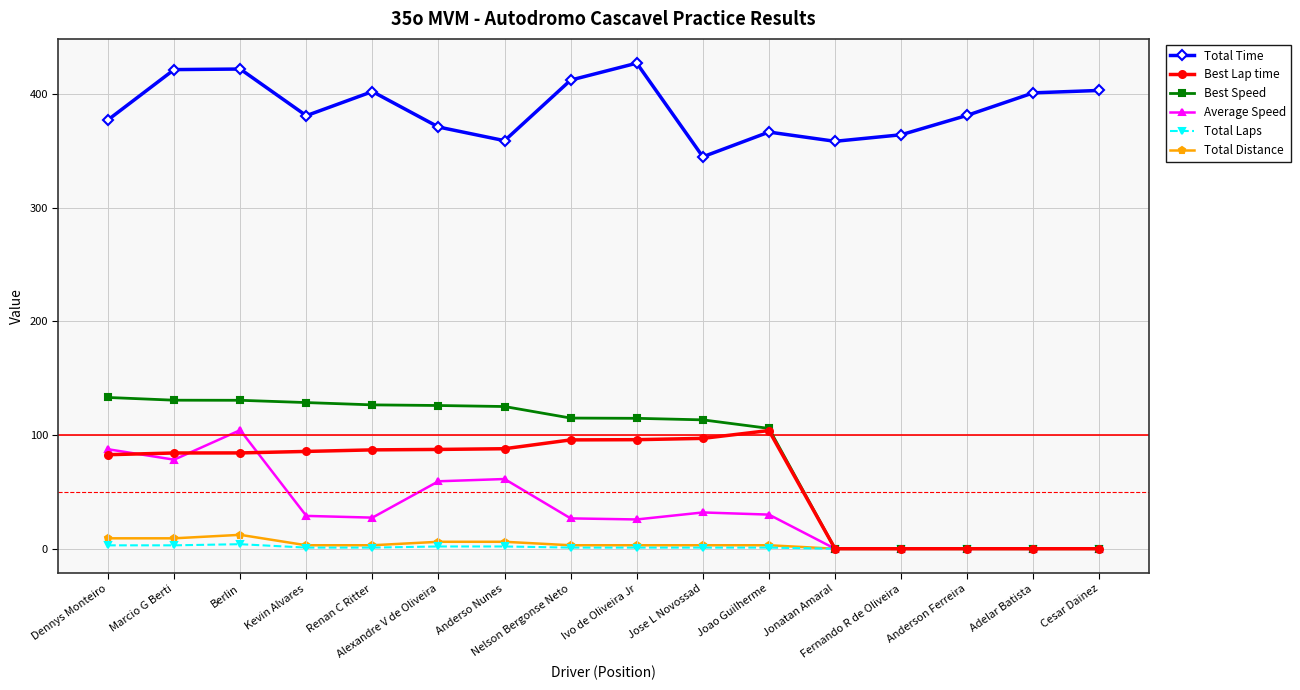

At how many categories does at least one series exceed 229?

16